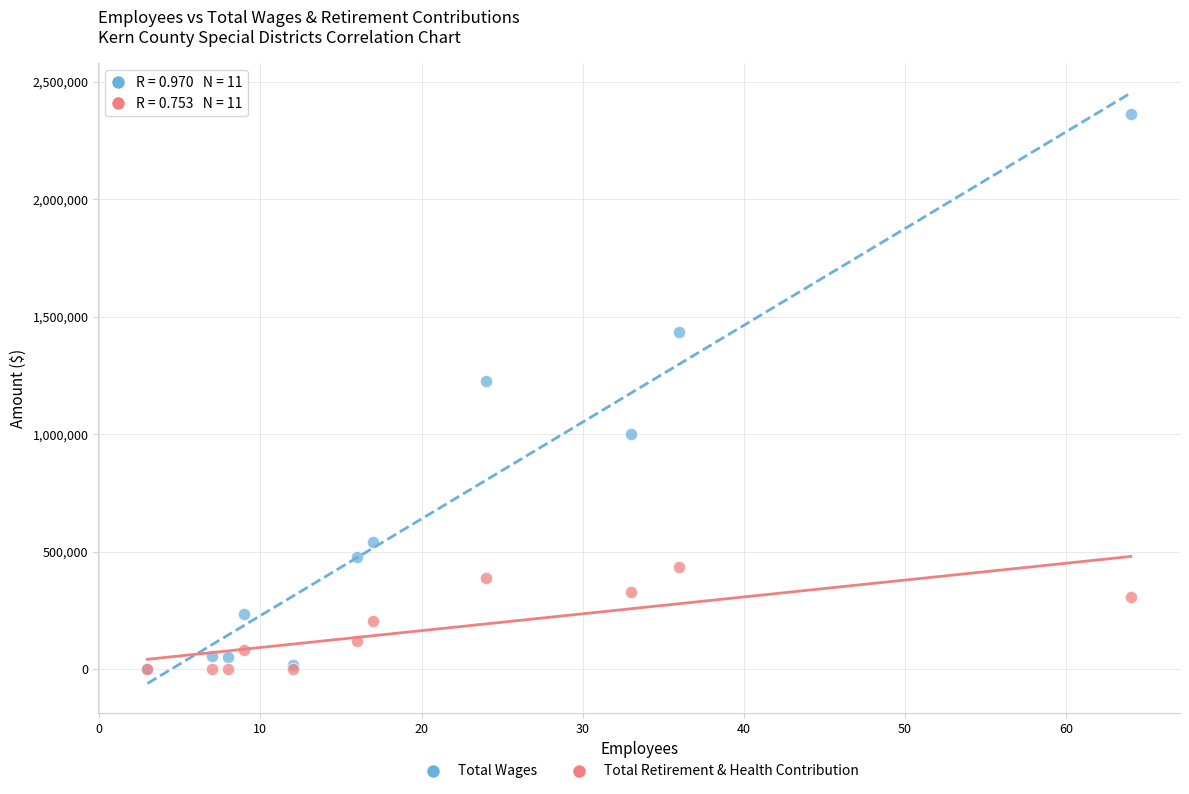

Across all series, what Y value is closest to 1181288?

1226093.0